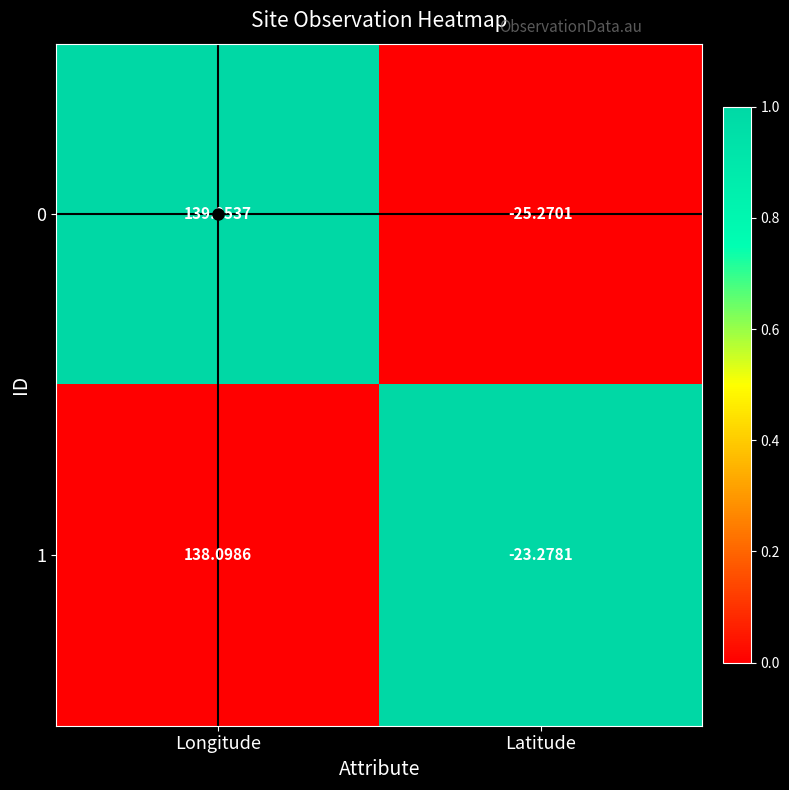

Which series has the largest total across all categories?

1